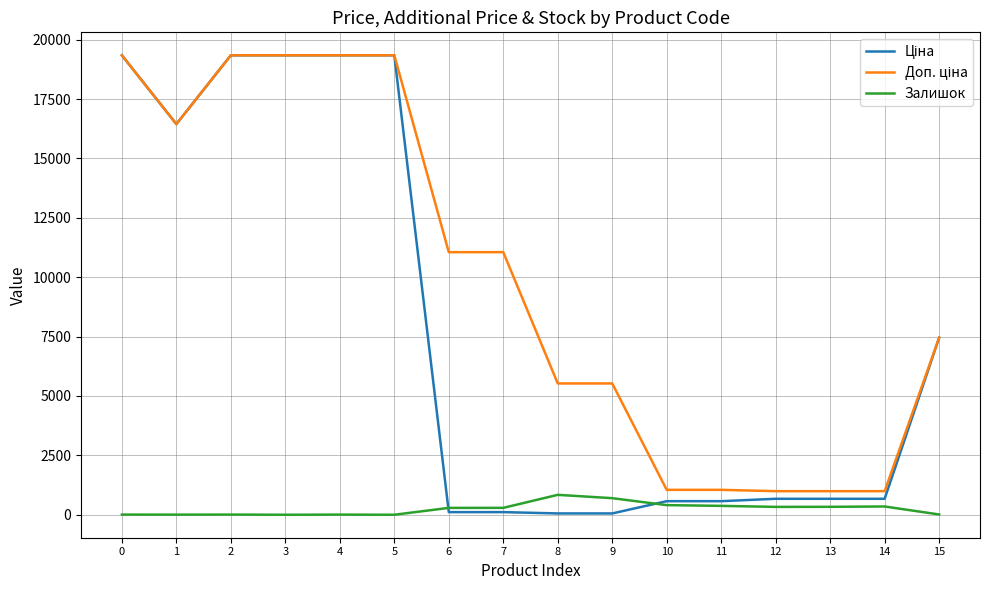

What is the total value across all series at 3?

38686.1